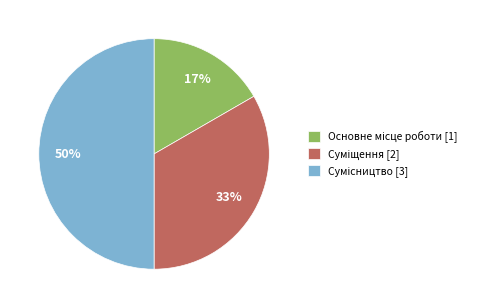

To the nearest percent, what is the difference between the largest and smallest slice percentages?

33%